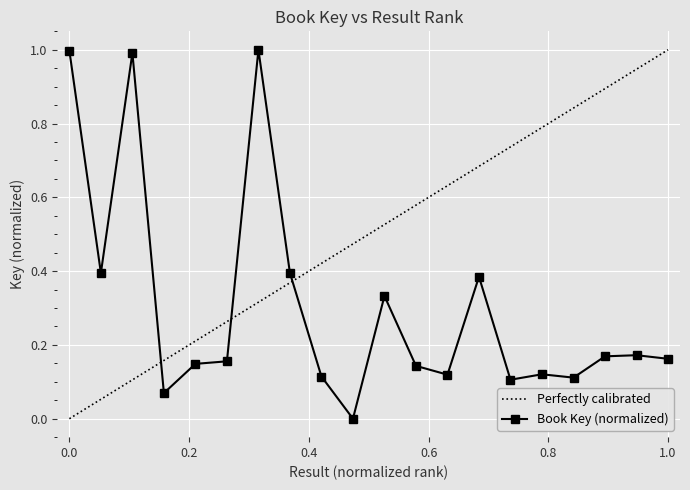

How many points are higher than both their immediate neighbors (excluding endpoints)?

6